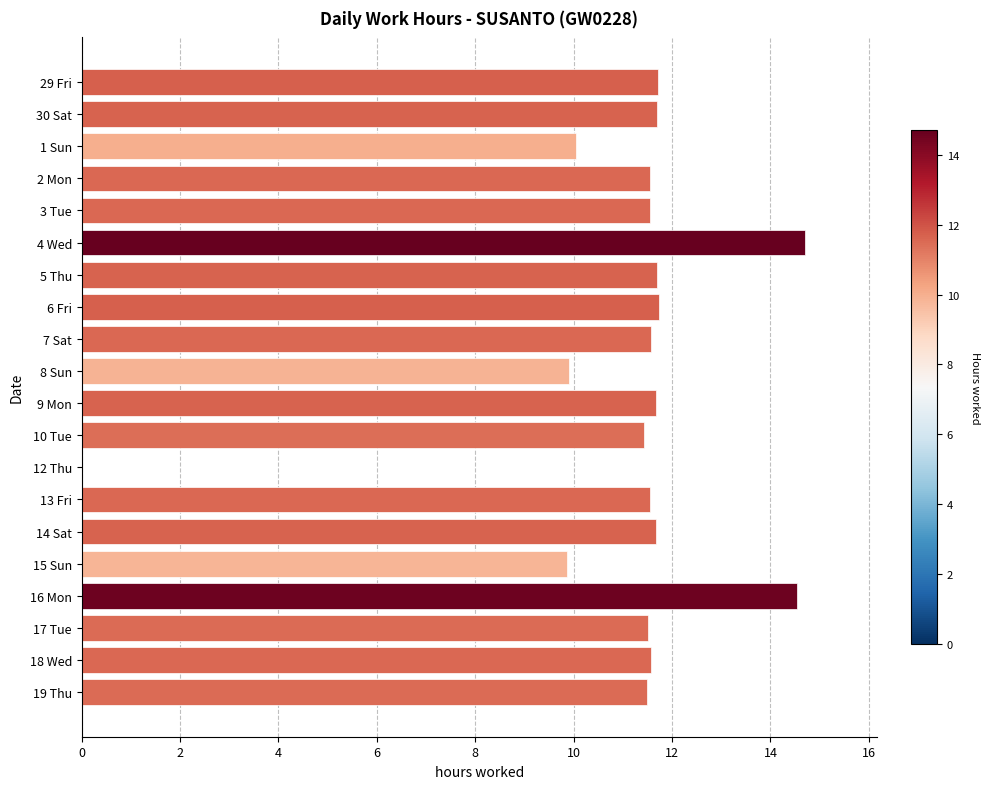

What is the approximate value at 4 Wed?

14.7